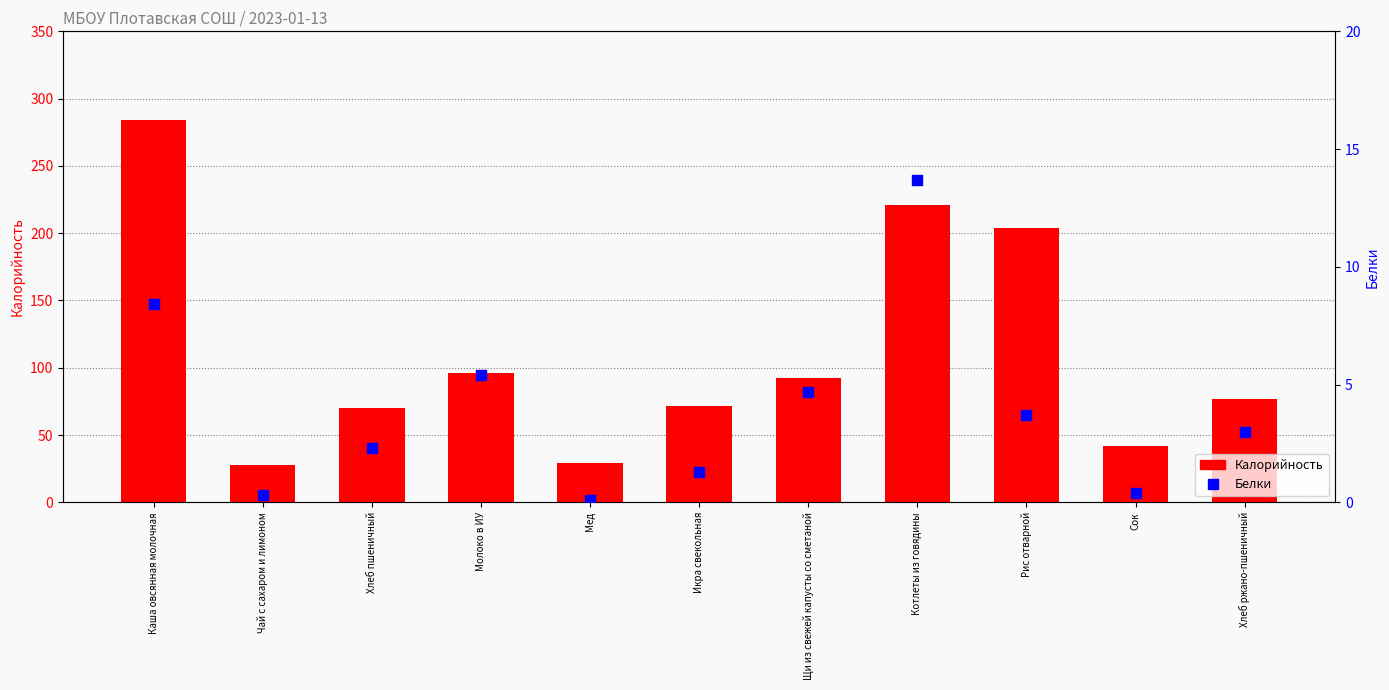

What is the total value across all series at Мед?

29.6